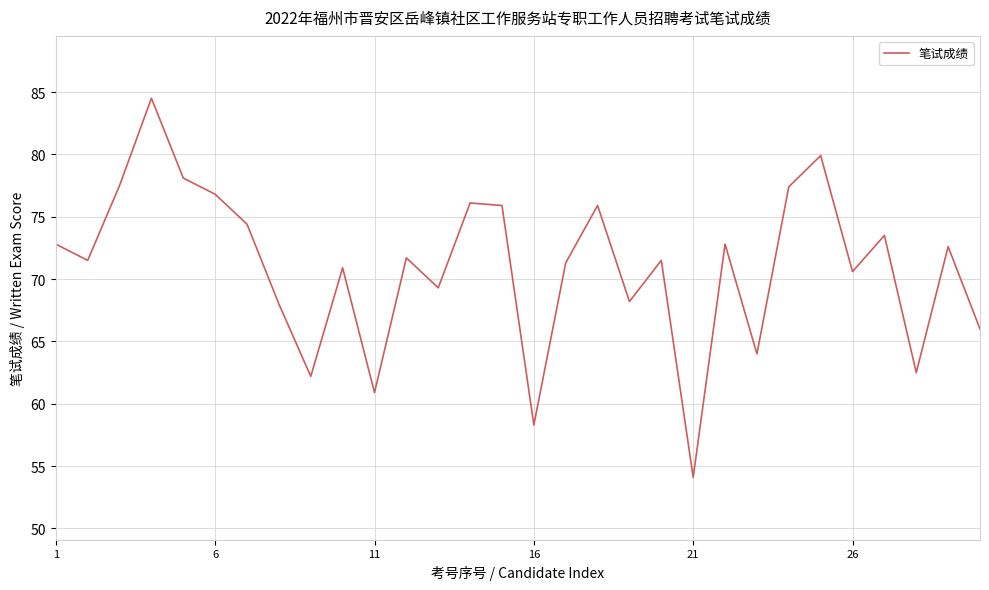

What is the difference between the maximum and minimum values?

30.4